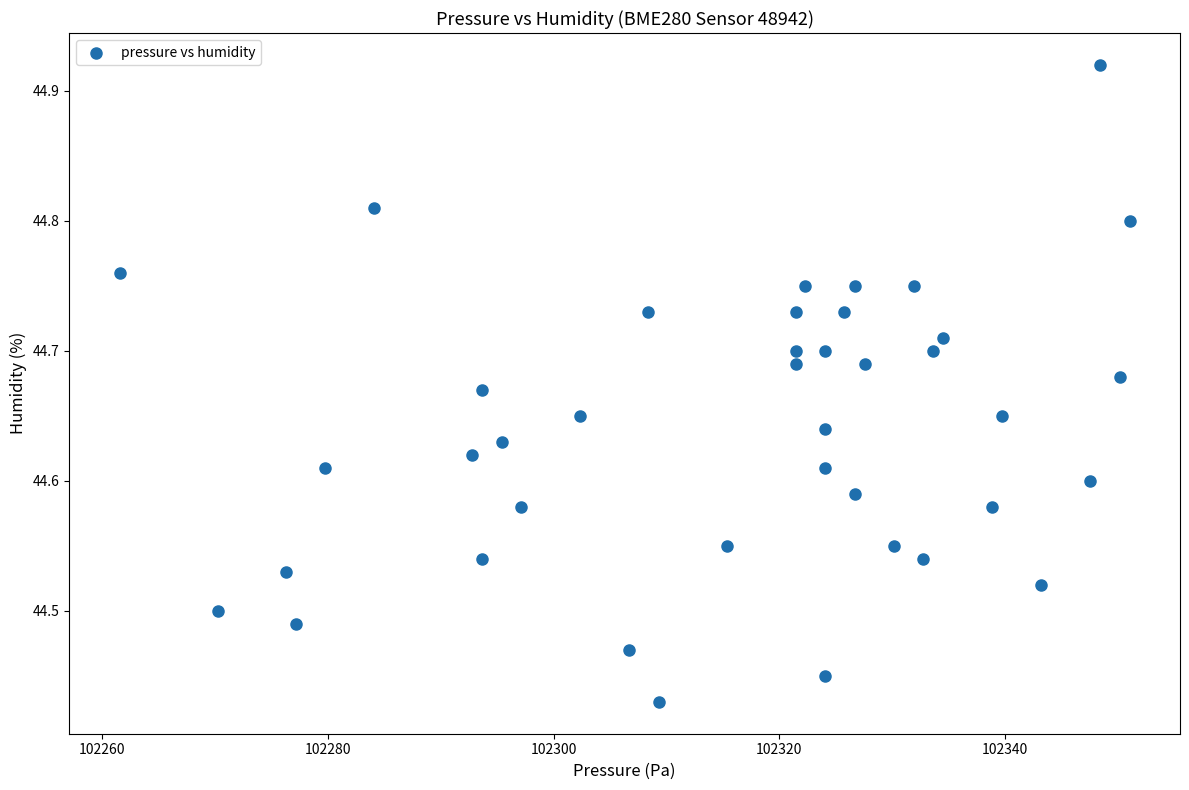

What is the range of X values (max minus min)?

89.5